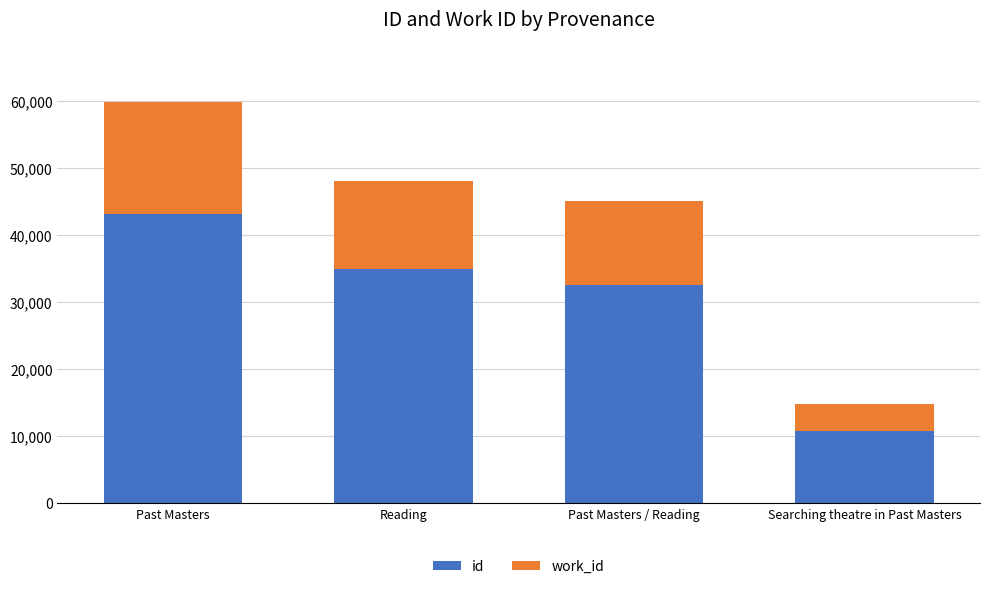

True or false: id has a value of 32579 at Past Masters / Reading.

True